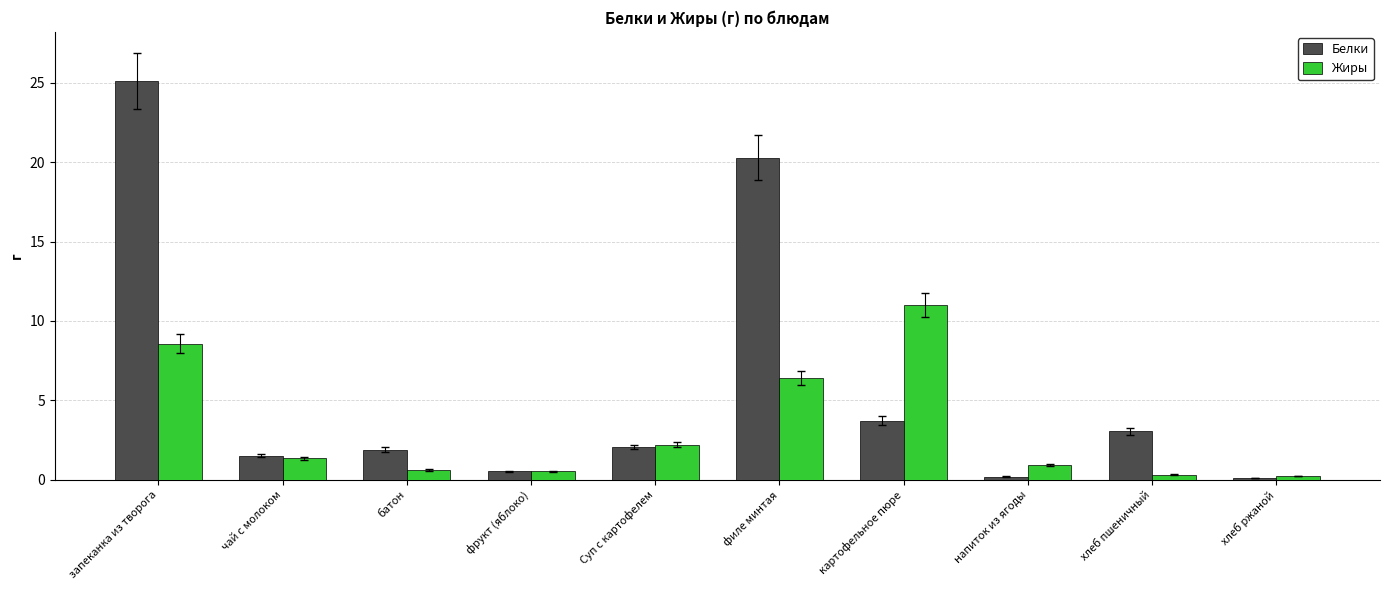

At how many categories does at least one series exceed 5?

3